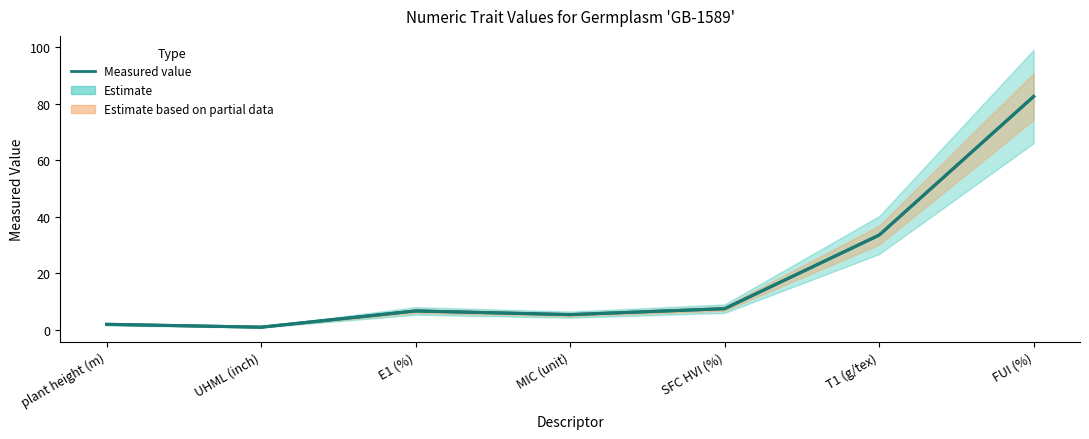

List the labels in order of value, smallest first.

UHML (inch), plant height (m), MIC (unit), E1 (%), SFC HVI (%), T1 (g/tex), FUI (%)